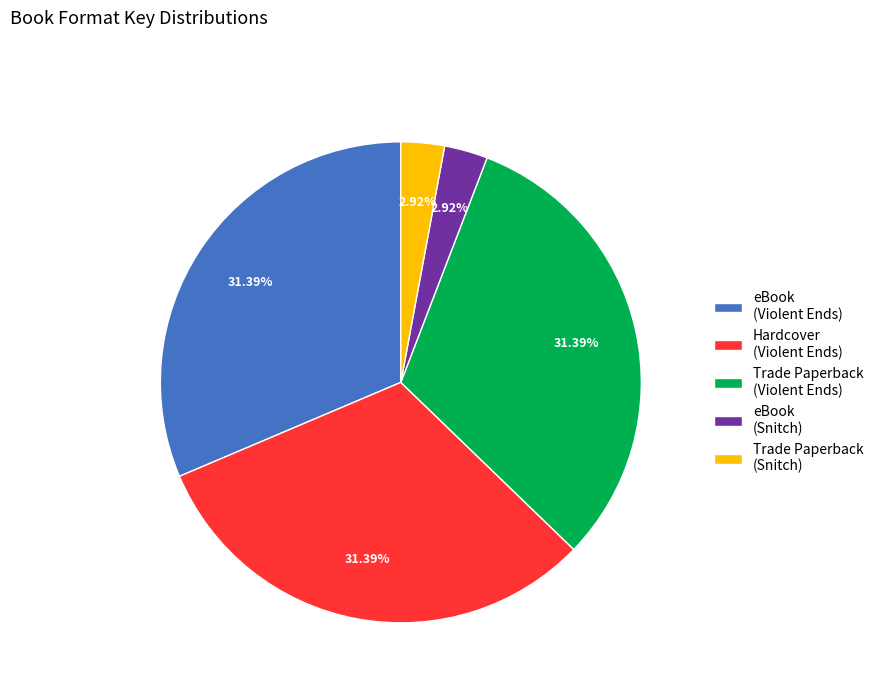

Is there any slice that represents more than half of the pie?

No